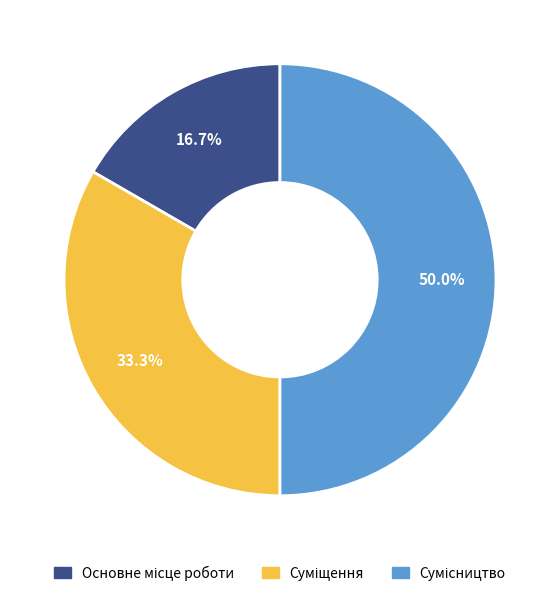

How many segments does this pie chart have?

3